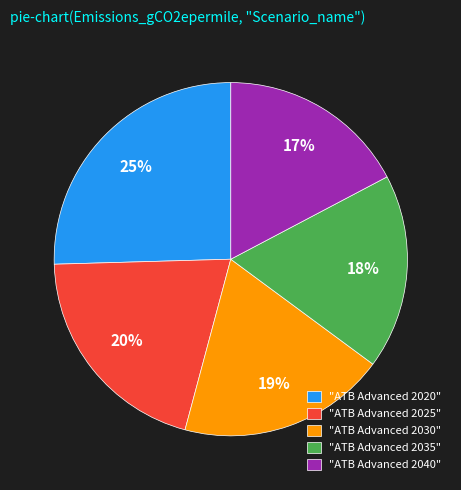

Between "ATB Advanced 2025" and "ATB Advanced 2020", which is larger?

"ATB Advanced 2020"